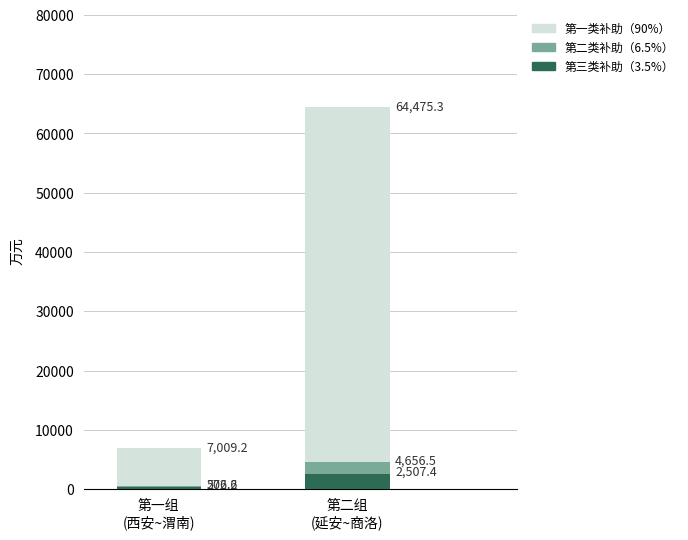

What is the total value across all series at 第一组
(西安~渭南)?

7788.0